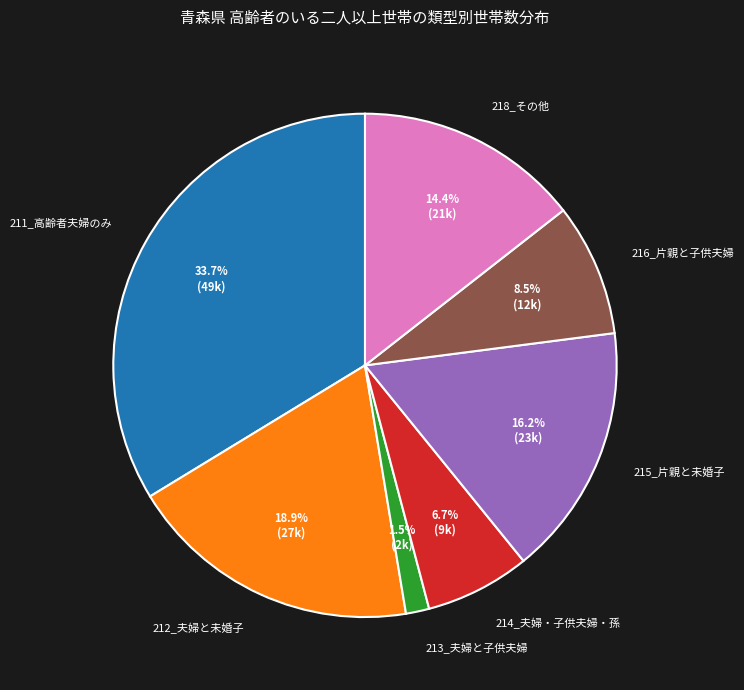

Which category has the smallest portion of the pie?

213_夫婦と子供夫婦